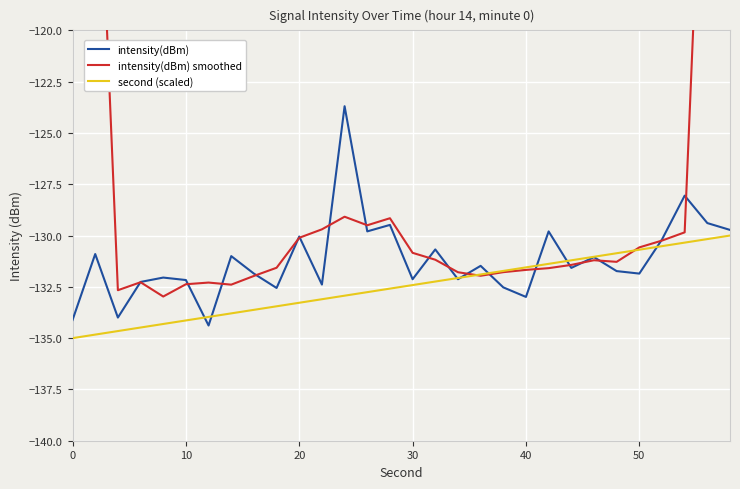

What is the difference between the maximum and minimum values in the intensity(dBm) smoothed series?

55.5